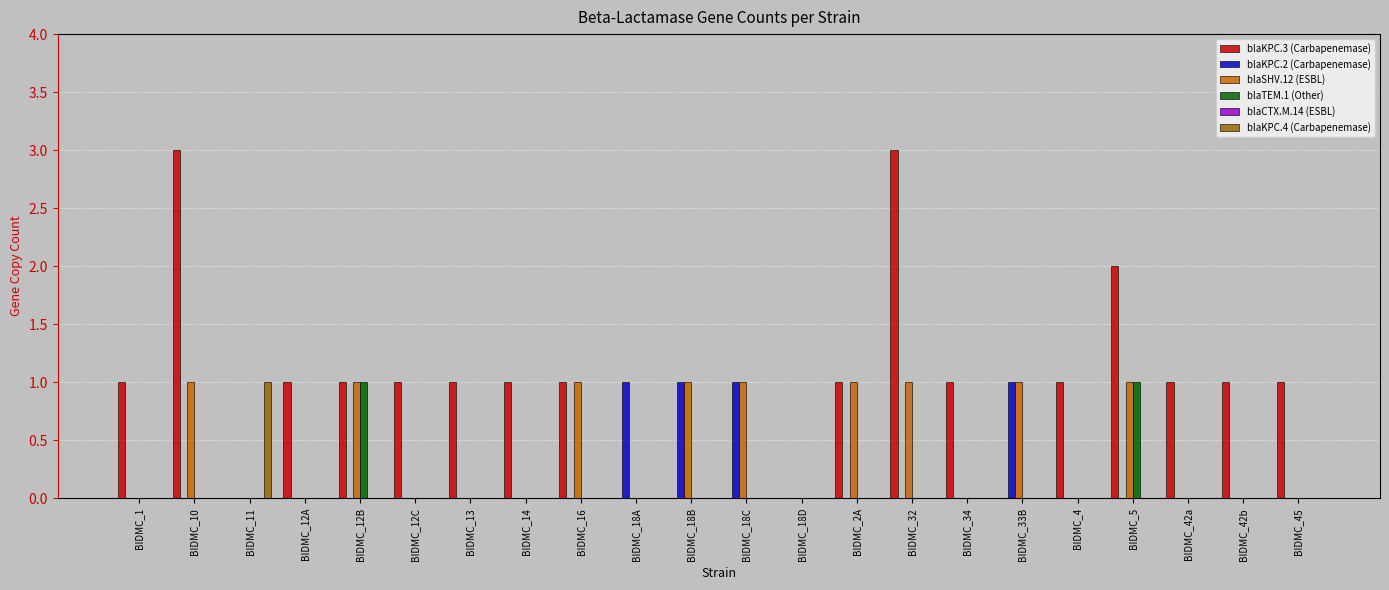

Is it true that blaKPC.3 (Carbapenemase) equals 1 at BIDMC_2A?

True